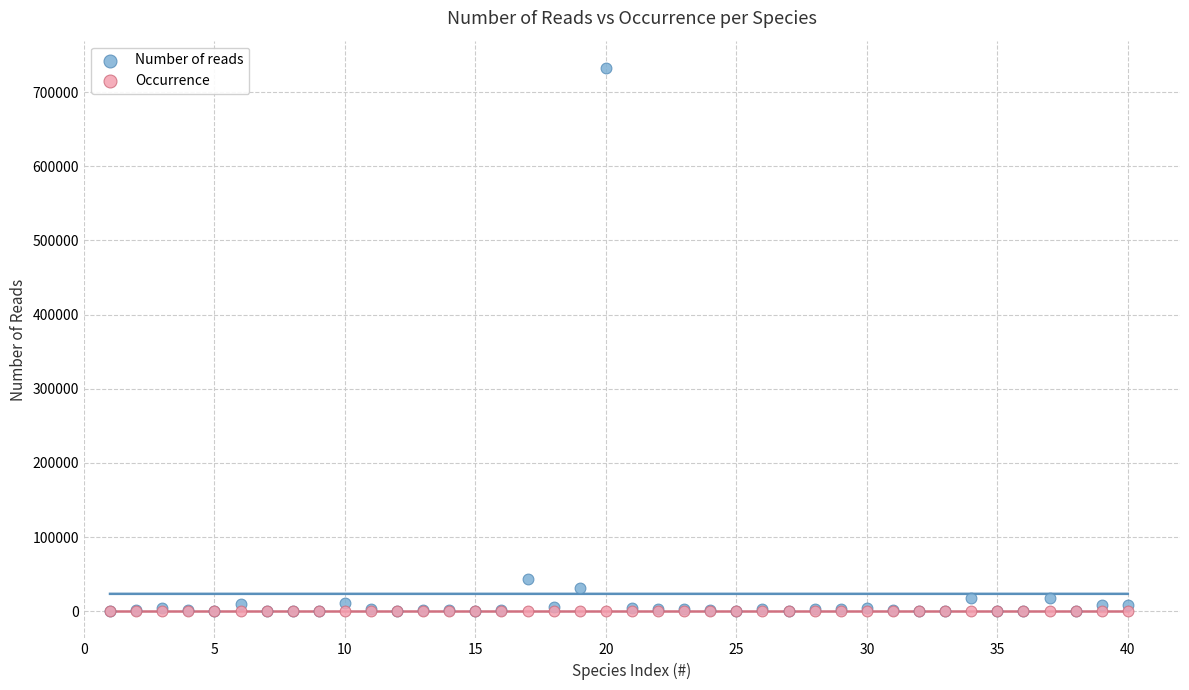

What are all the series names shown in the legend?

Number of reads, Occurrence